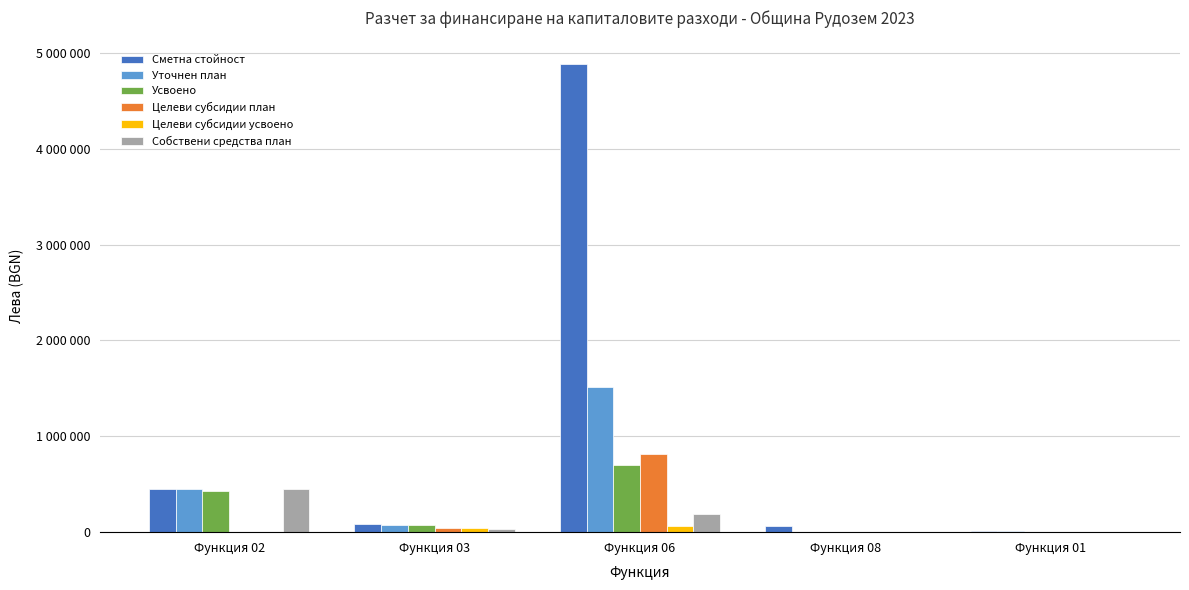

Does the chart contain stacked bars?

No